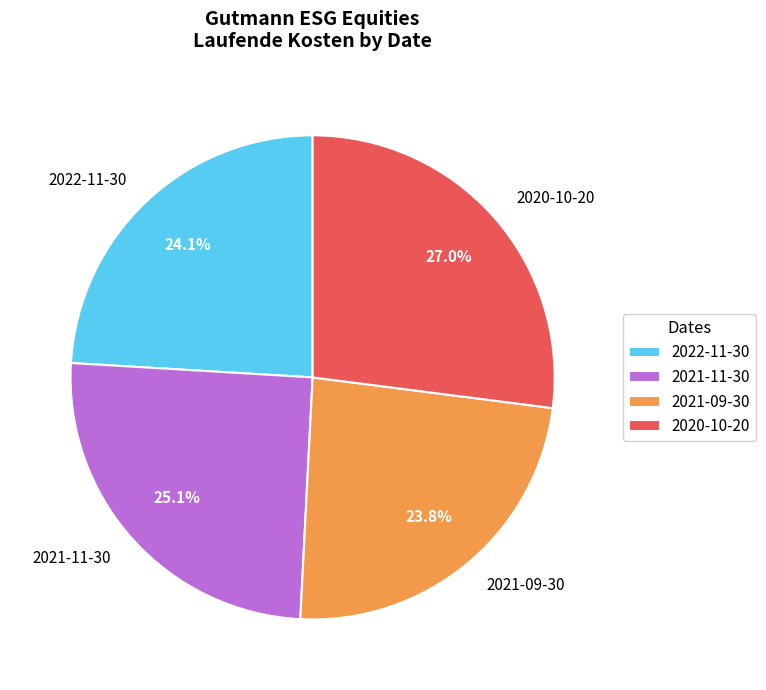

Do 2021-09-30 and 2022-11-30 together represent more than half of the pie?

No